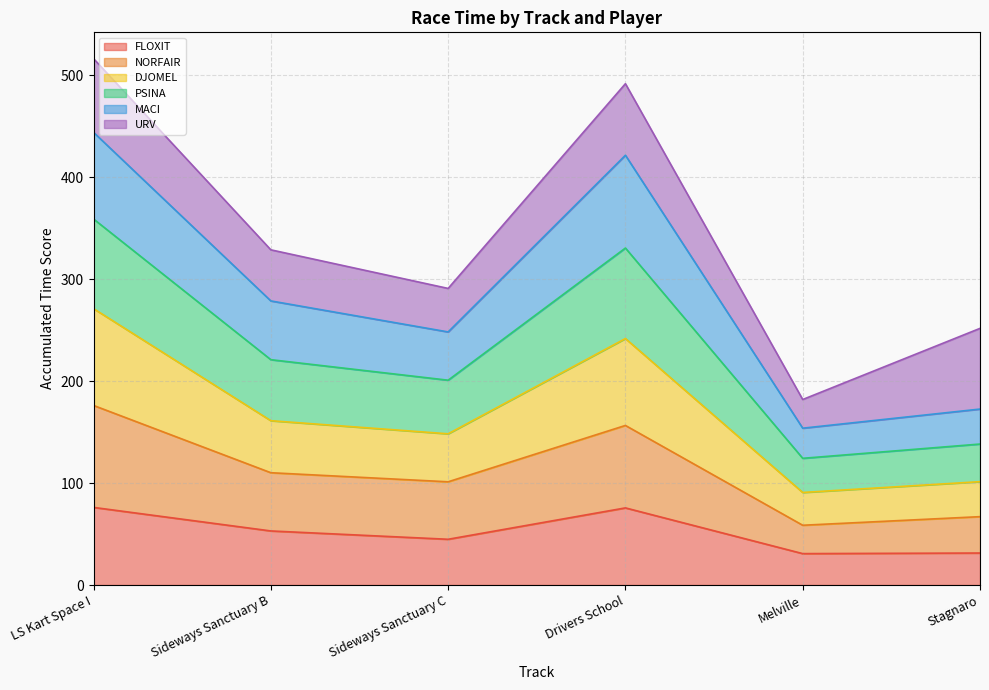

What is the lowest value of the FLOXIT series?

30.8